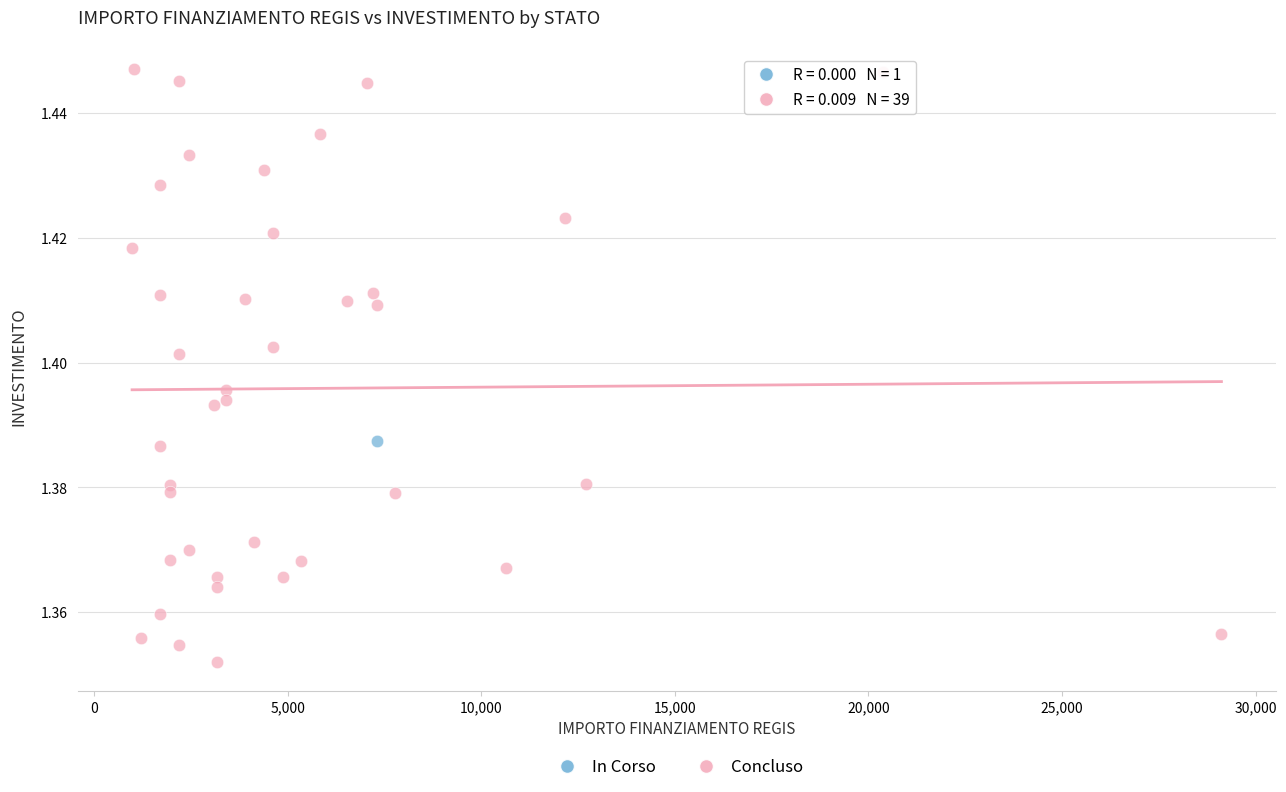

What are all the series names shown in the legend?

In Corso, Concluso